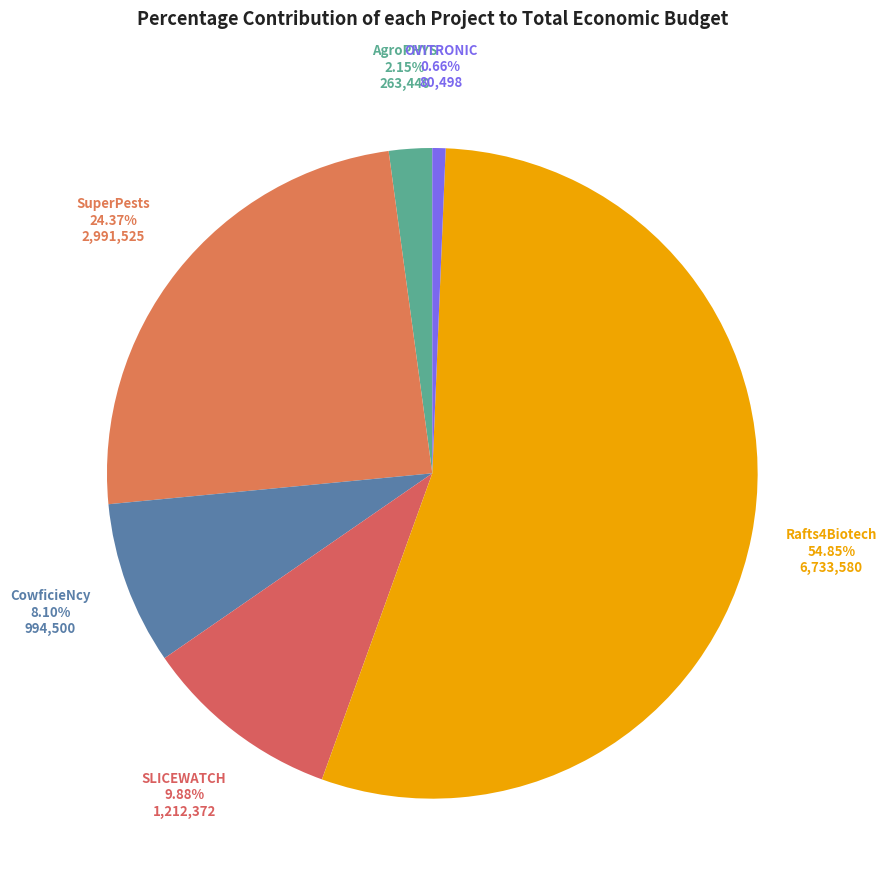

Which slice is the smallest?

OVITRONIC